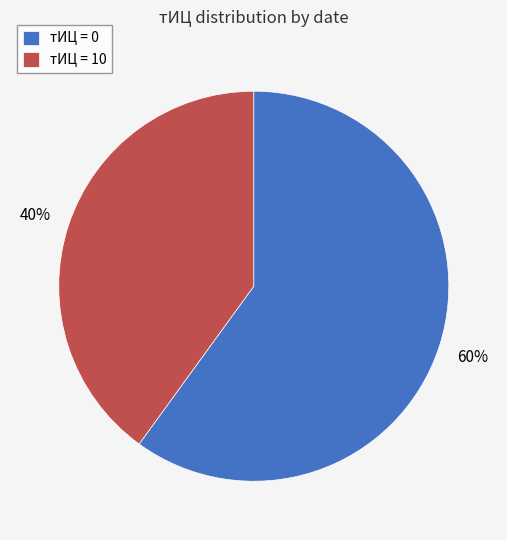

Is it true that тИЦ = 10 is 40% of the pie?

True